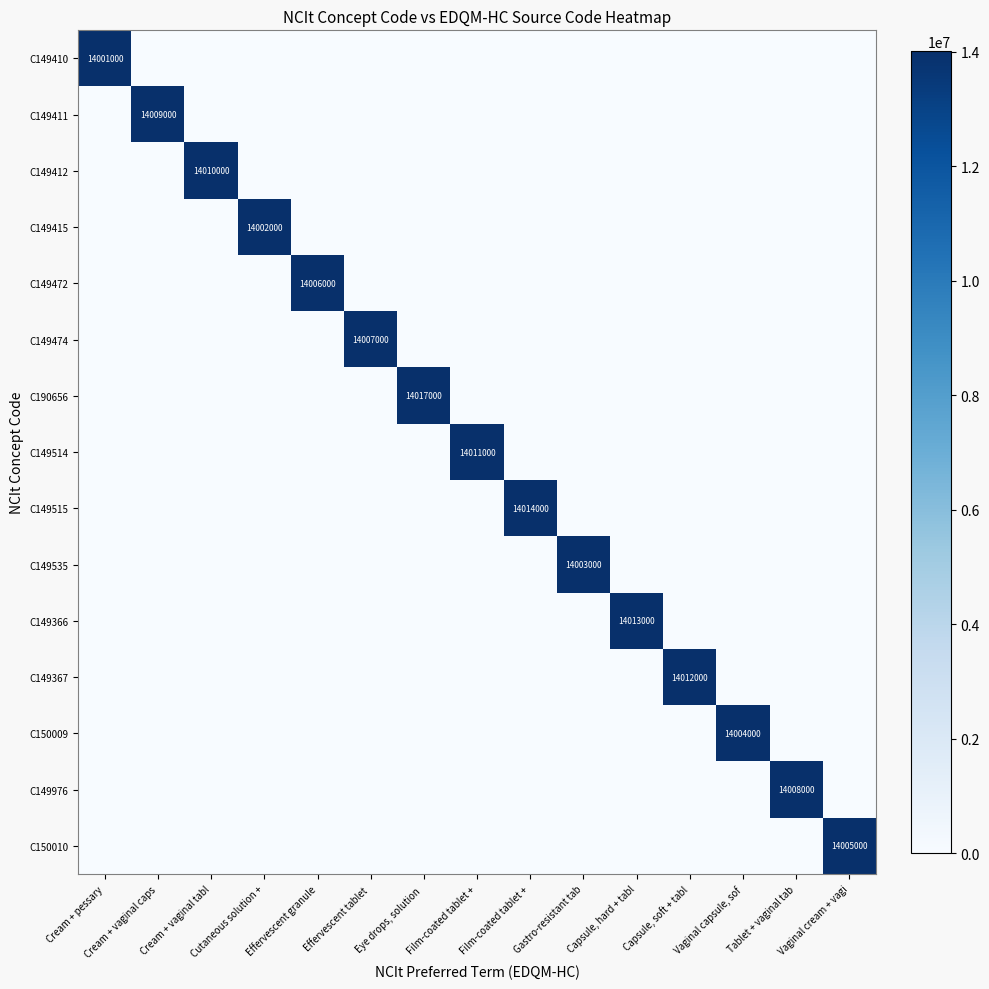

What is the average value of the C149515 series?

934267